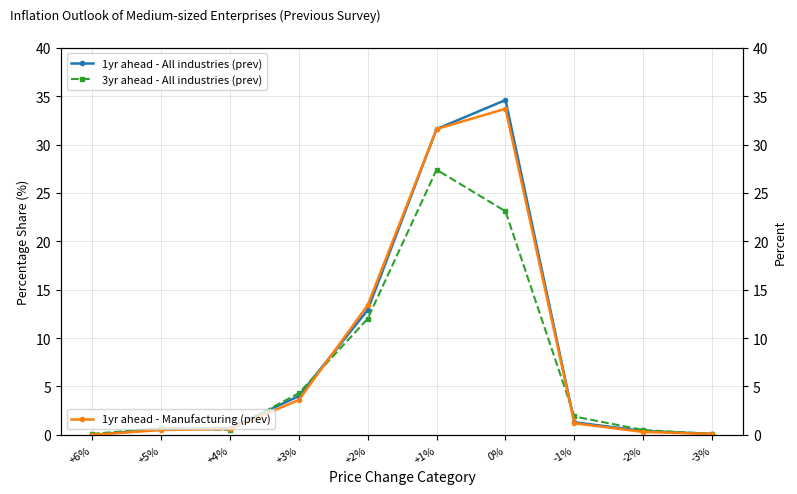

Reading right to left, list all the values displayed in this chart.

1yr ahead - All industries (prev): -3%=0.1	-2%=0.4	-1%=1.3	0%=34.6	+1%=31.6	+2%=12.9	+3%=4.0	+4%=0.7	+5%=0.6	+6%=0.0
3yr ahead - All industries (prev): -3%=0.1	-2%=0.5	-1%=1.9	0%=23.1	+1%=27.4	+2%=12.0	+3%=4.3	+4%=0.5	+5%=0.7	+6%=0.1
1yr ahead - Manufacturing (prev): -3%=0.1	-2%=0.3	-1%=1.2	0%=33.7	+1%=31.6	+2%=13.4	+3%=3.6	+4%=0.6	+5%=0.5	+6%=0.0